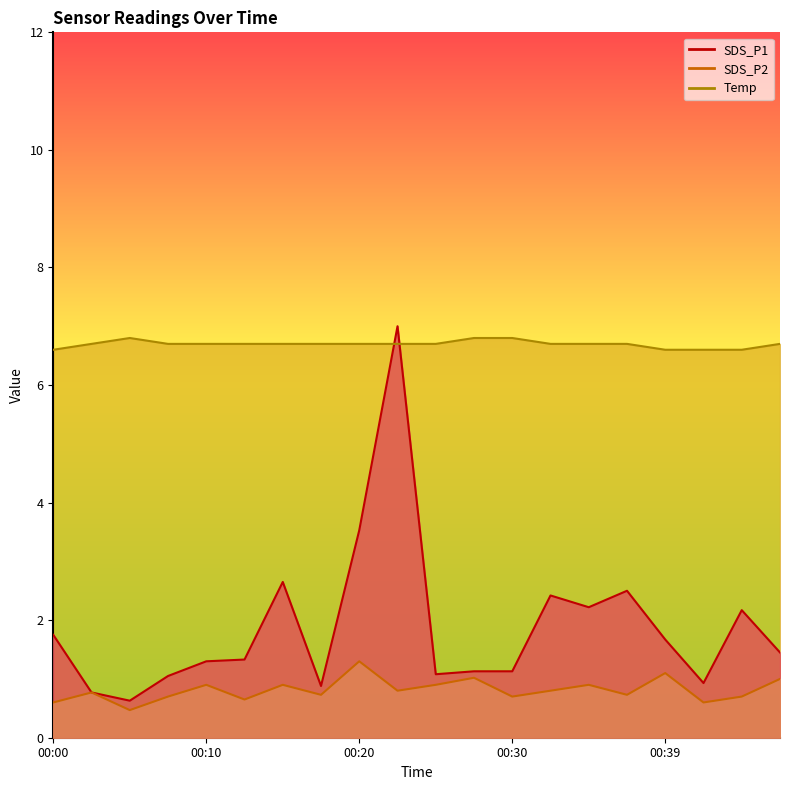

True or false: SDS_P2 and SDS_P1 cross at least once.

False